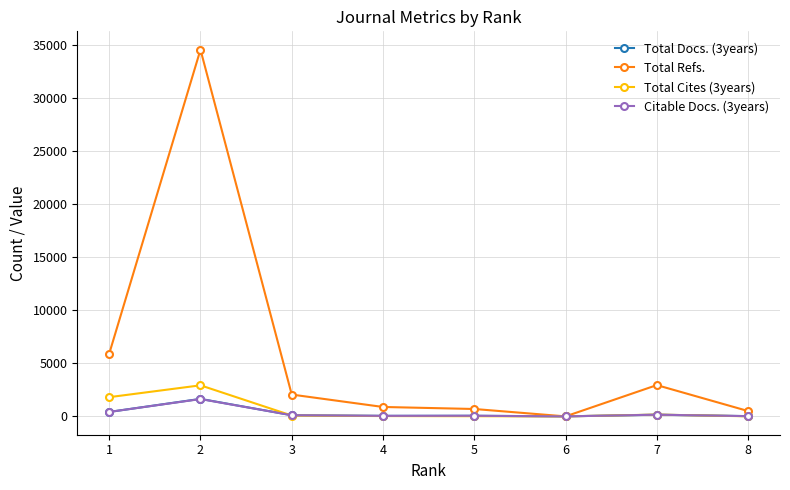

How many values in the Total Docs. (3years) series are below 109?

4